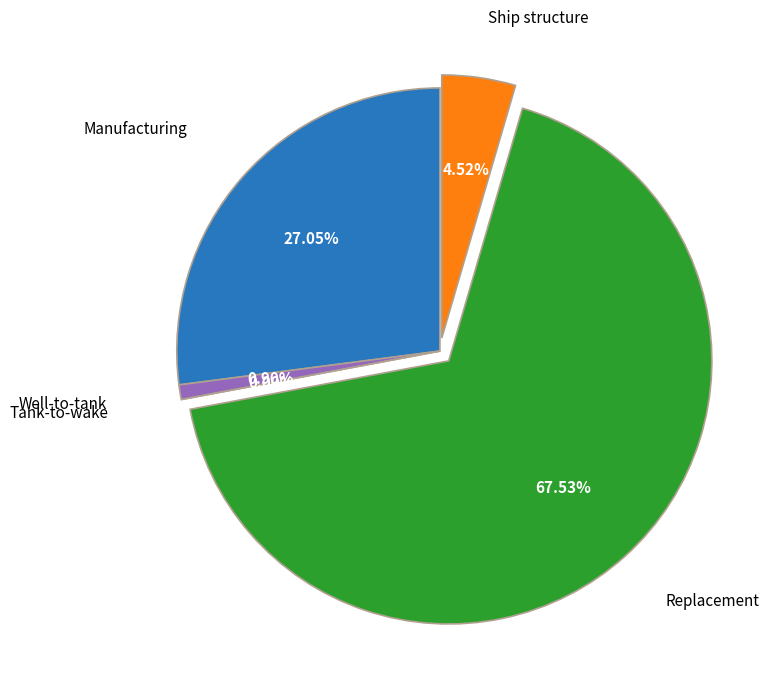

How many segments does this pie chart have?

5